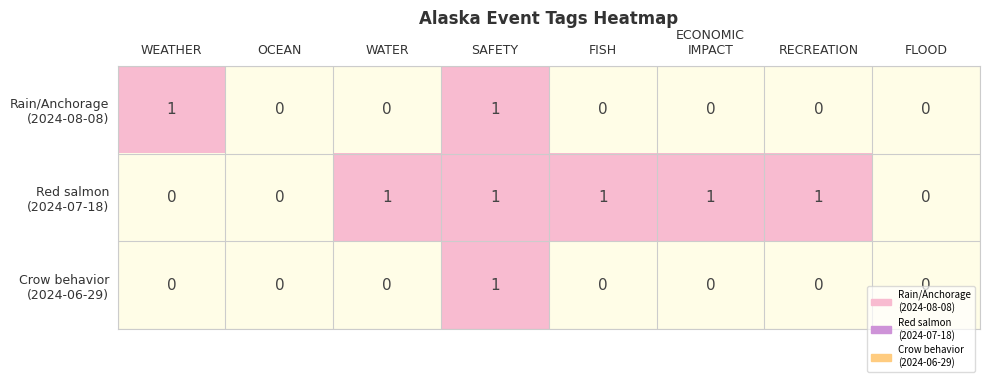

At which category is the sum across all series the highest?

SAFETY